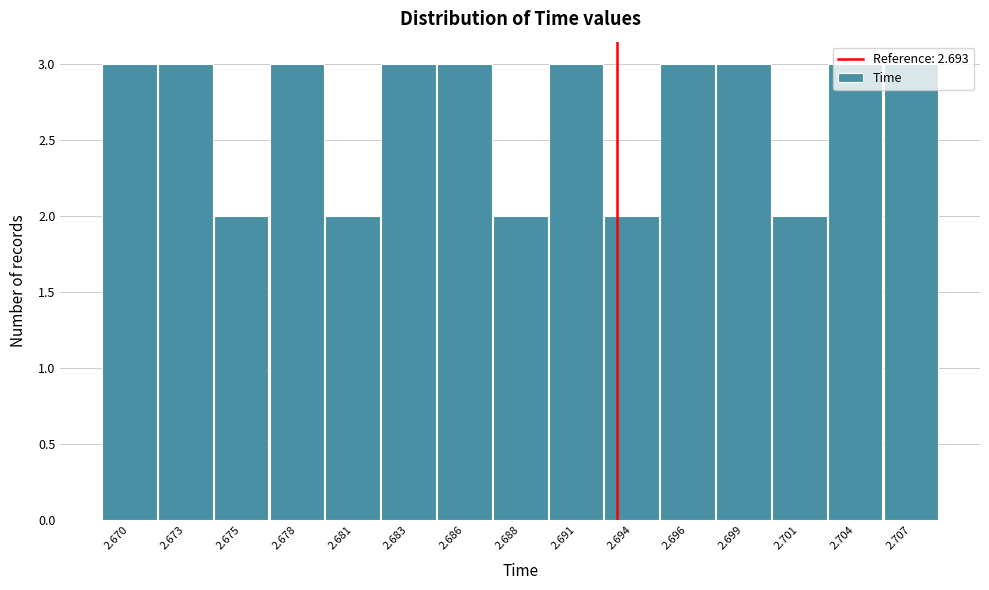

What is the maximum value shown in the chart?

3